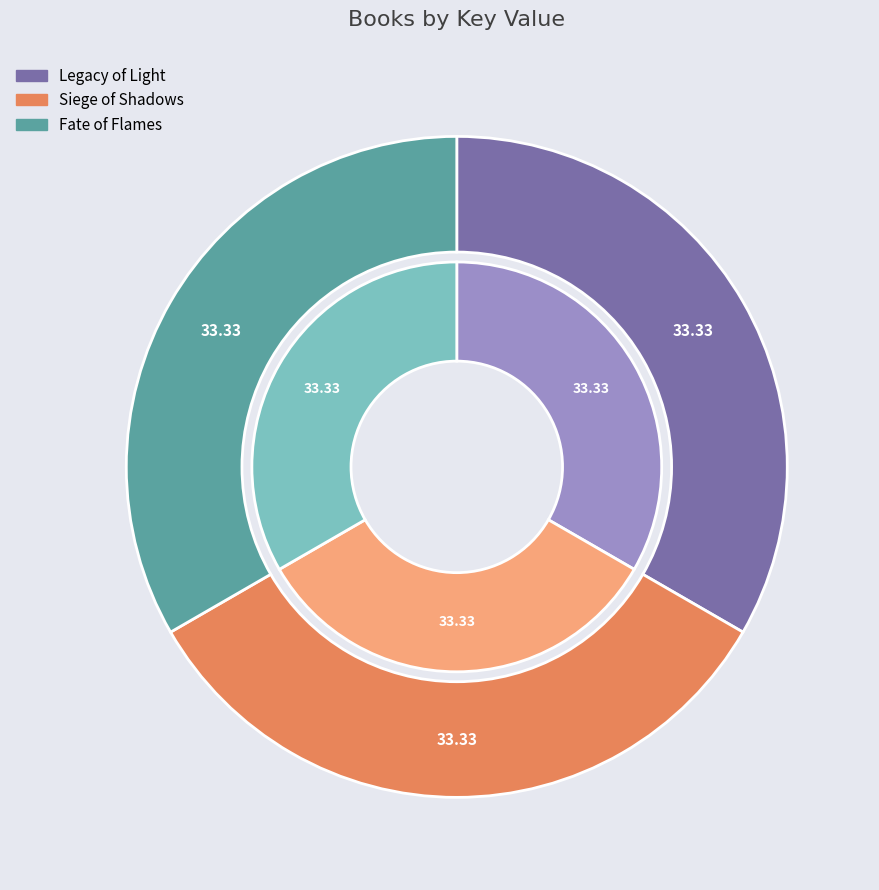

Is there any slice that represents more than half of the pie?

No